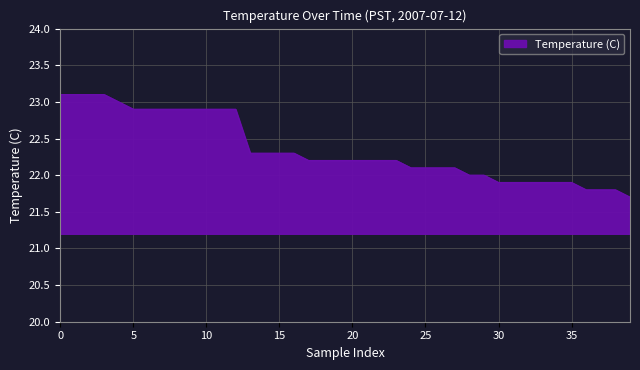

What is the smallest value displayed?

21.7